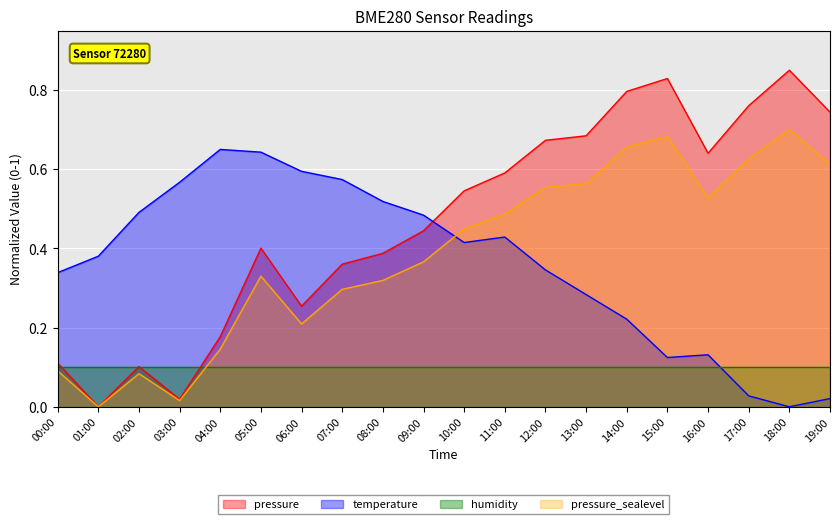

Which series has the largest range (max minus min)?

pressure